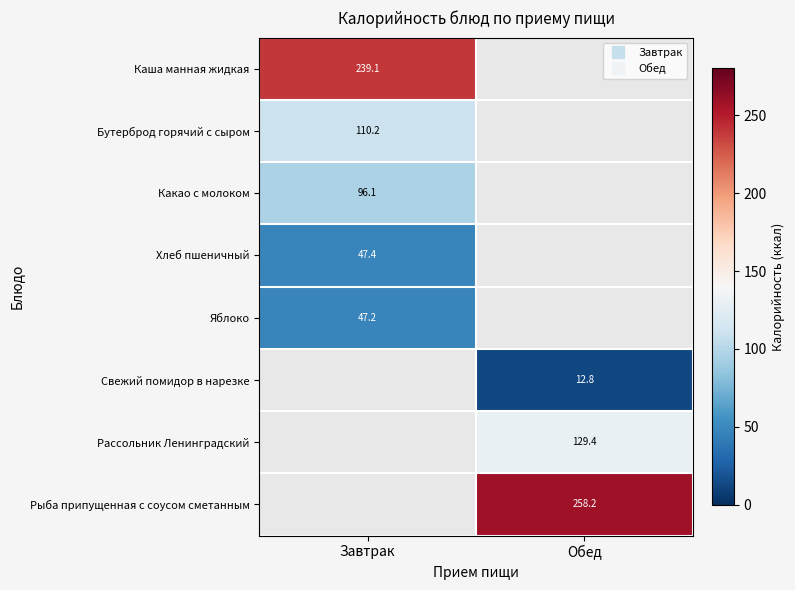

At how many categories does at least one series exceed 247?

1